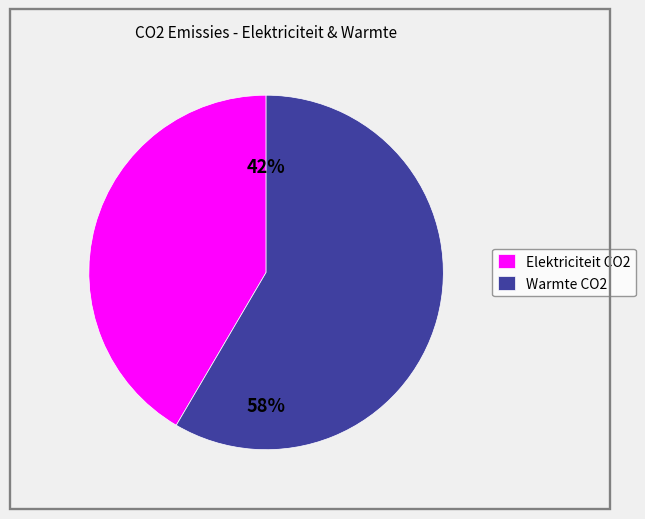

To the nearest percent, what is the average slice percentage?

50%